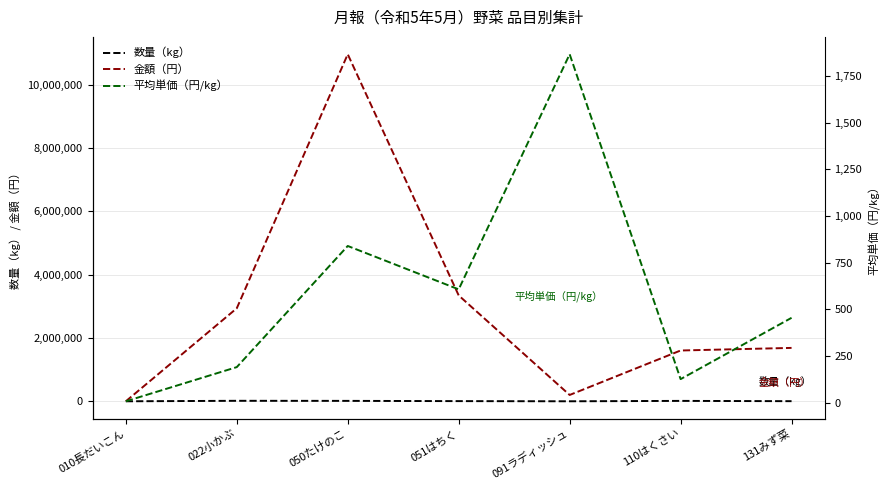

Where is the first local maximum for 金額（円）?

050たけのこ